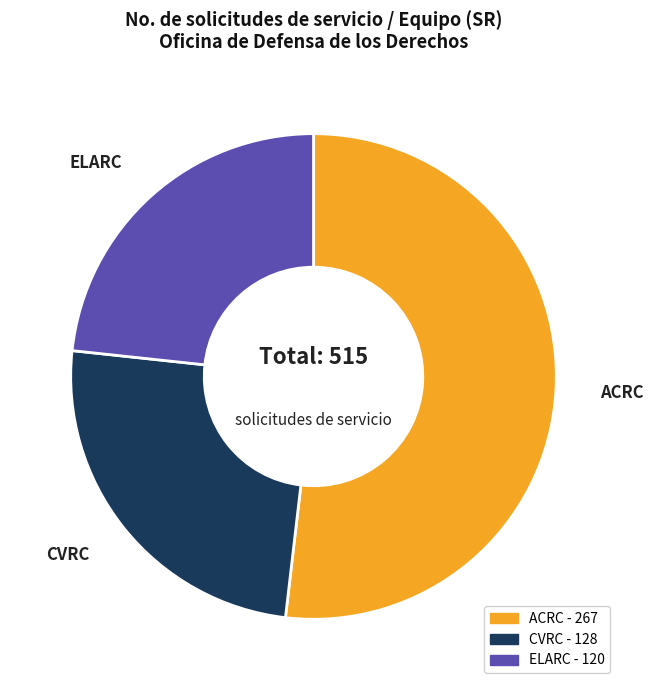

Does ELARC account for over 50% of the chart?

No